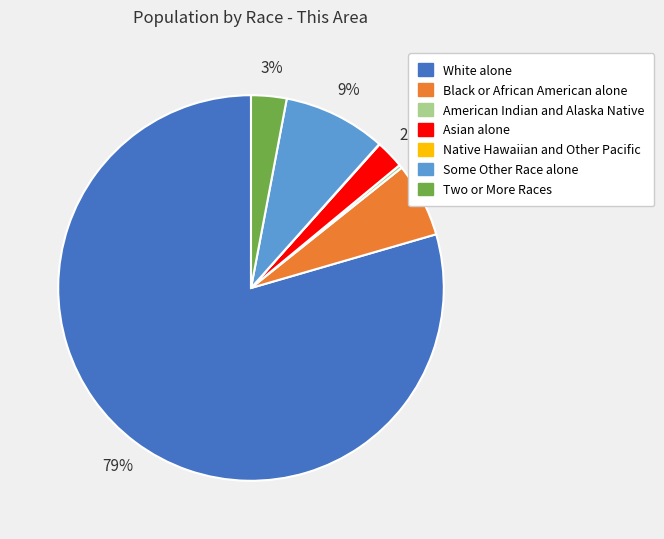

Between Asian alone and Some Other Race alone, which is larger?

Some Other Race alone